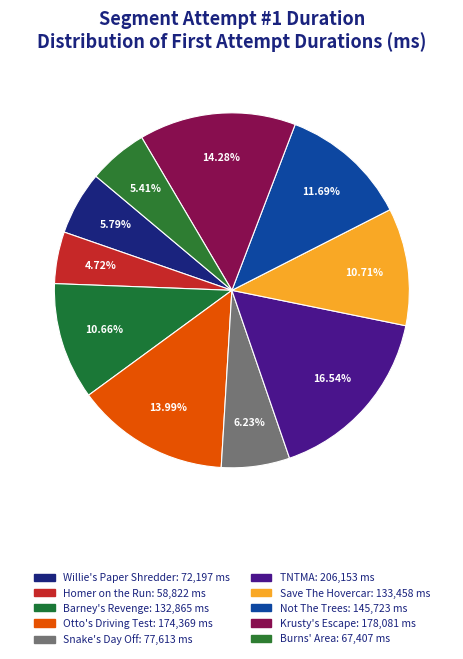

Count the number of slices in the pie.

10